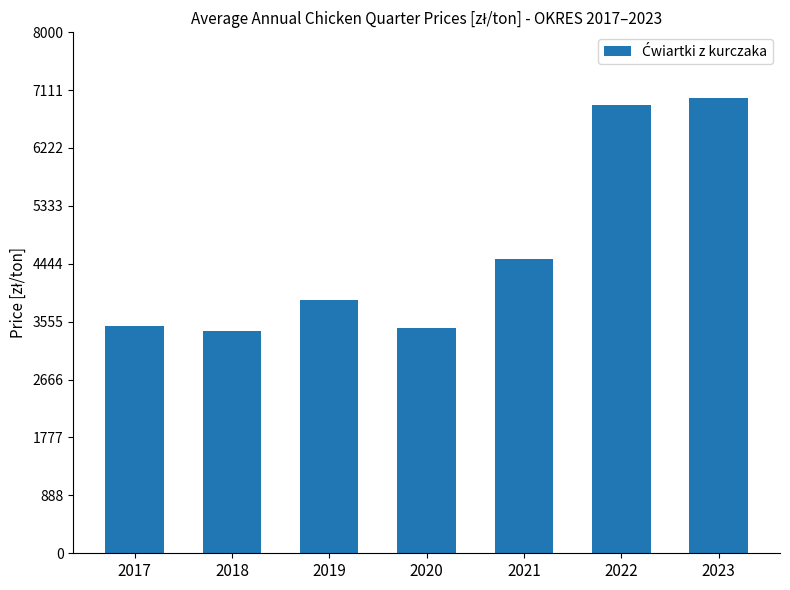

Where is the data nearest to the value 5201?

2021